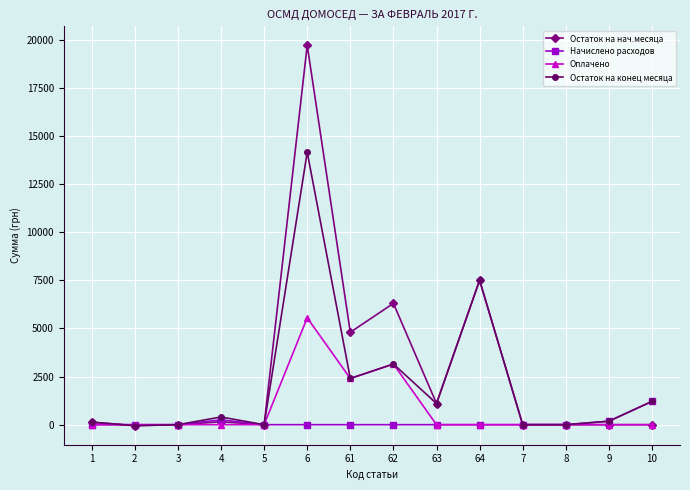

Which series has the largest total across all categories?

Остаток на нач.месяца